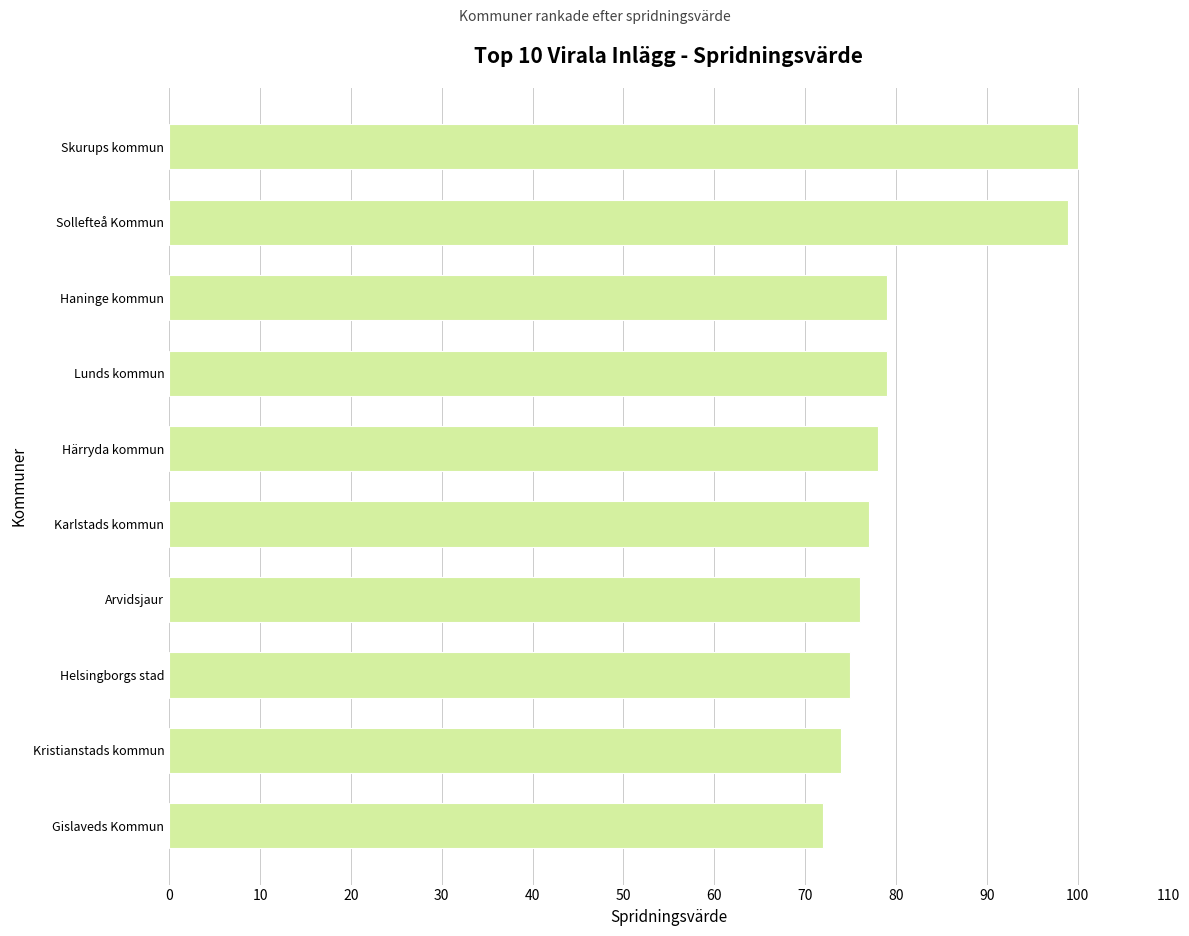

What is the greatest value displayed?

100